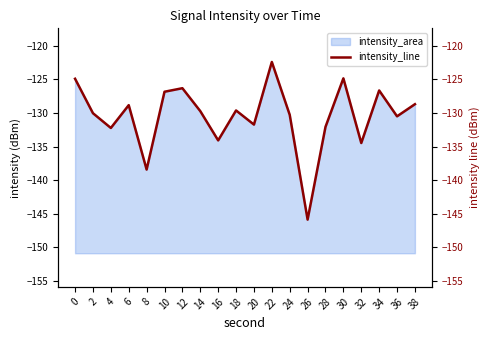

Which category has the highest value across all series?

22